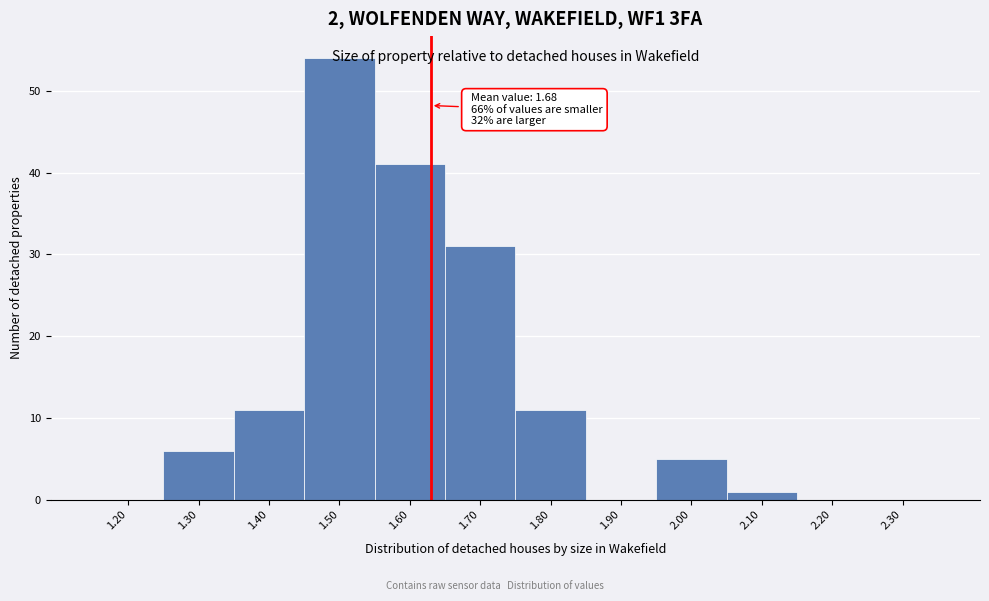

What is the sum of all values?

160